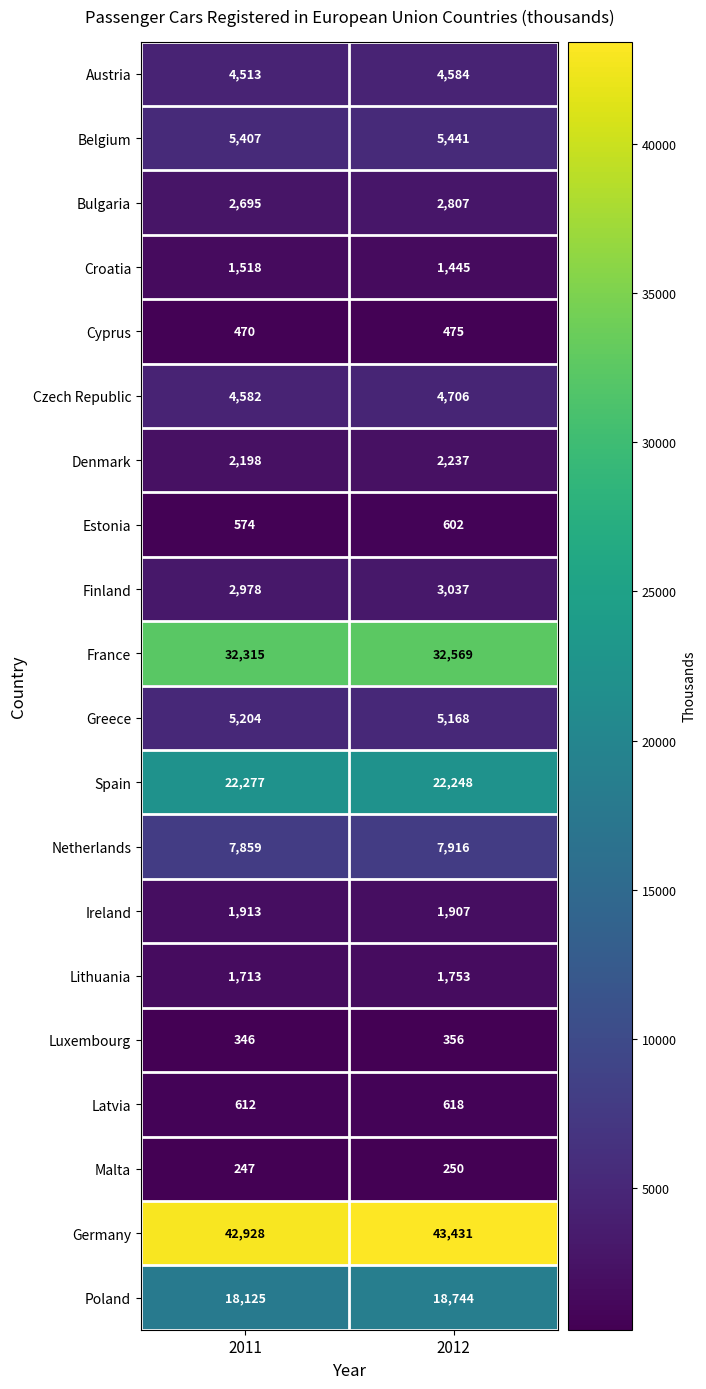

Which label corresponds to the smallest value in the chart?

2011